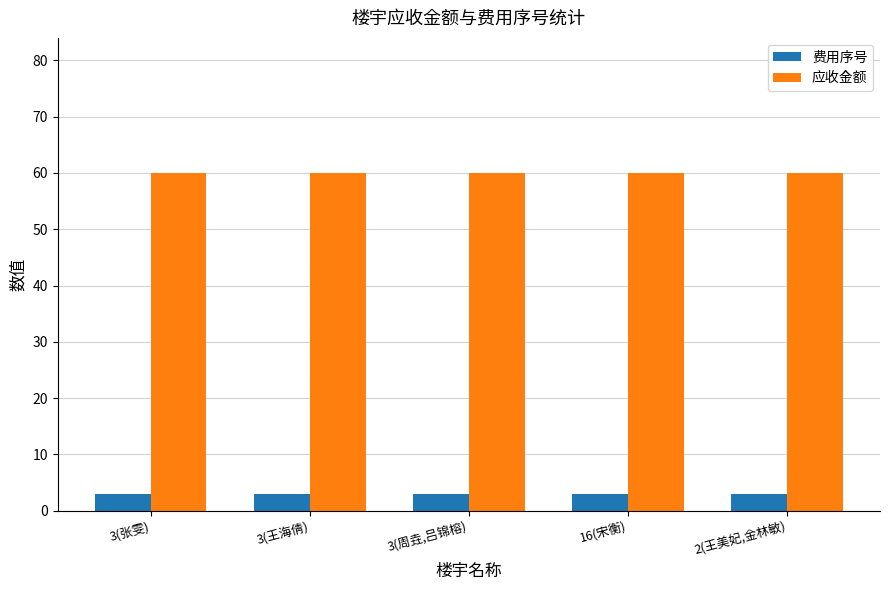

What is the label of the 4th bar from the right?

3(王海倩)